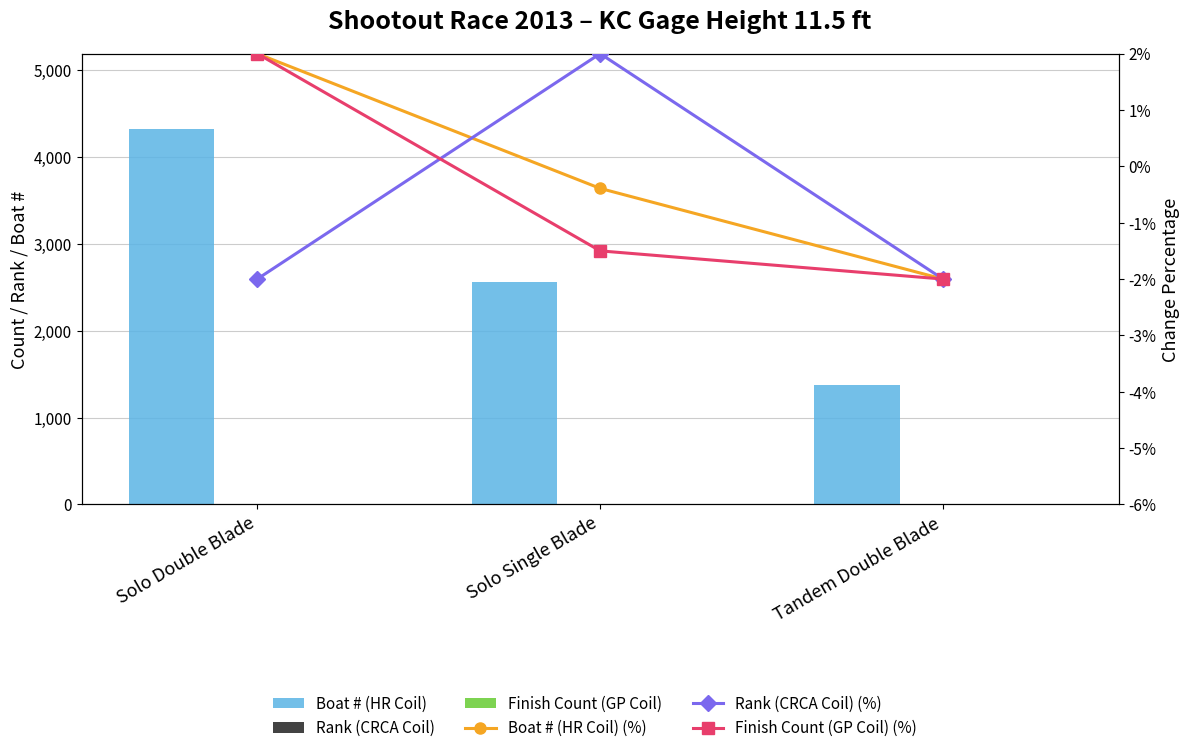

What is the label of the 1st bar from the left?

Solo Double Blade